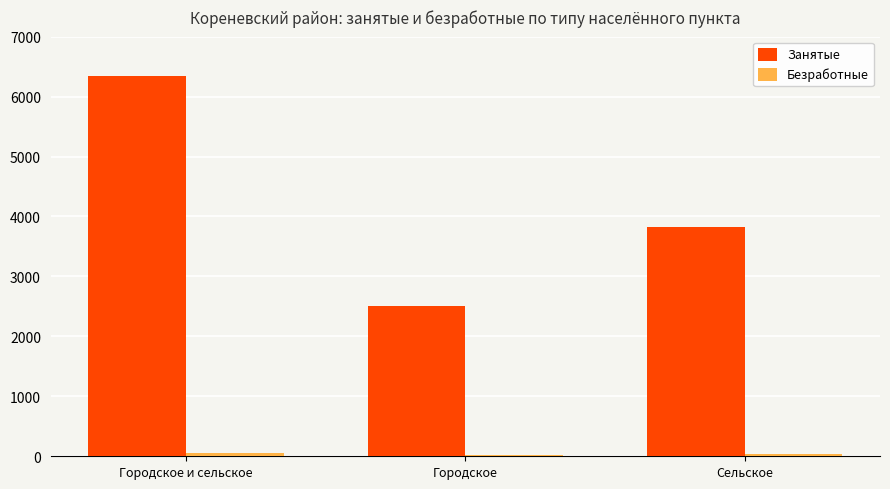

At which category is the sum across all series the highest?

Городское и сельское